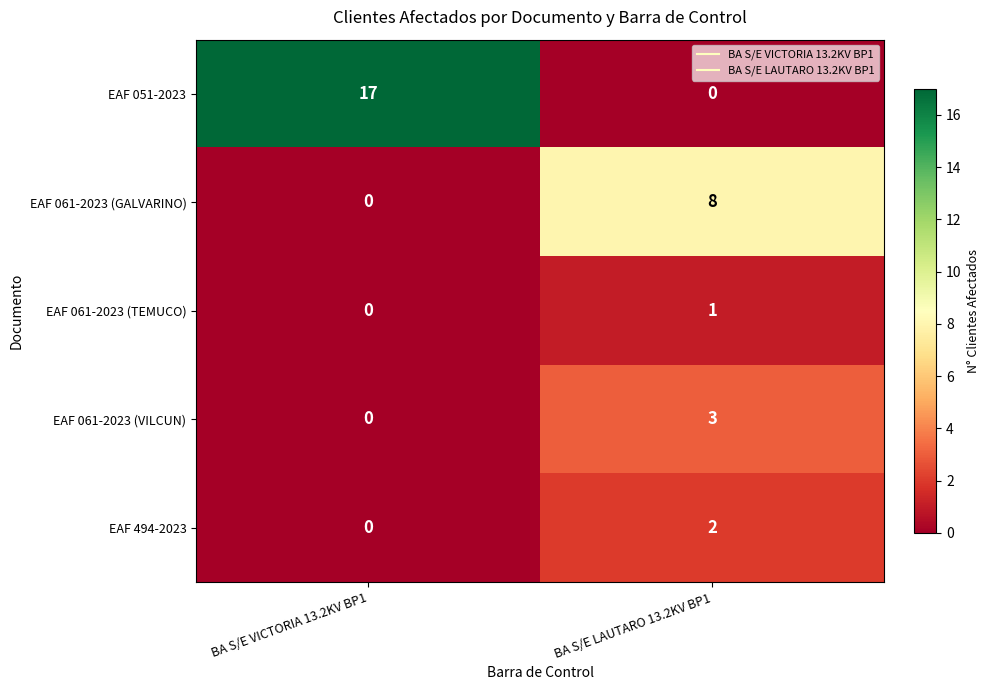

At which category does the chart reach its peak across all series?

BA S/E VICTORIA 13.2KV BP1